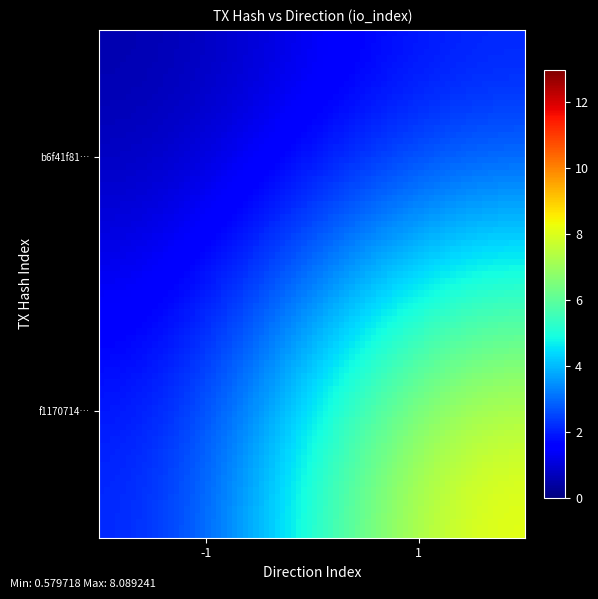

Which series has the largest range (max minus min)?

b6f41f814212a669aa6060a2cd076f796becc83